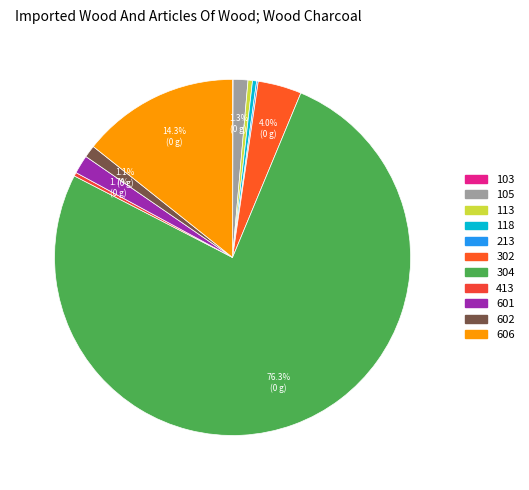

True or false: 413 accounts for 13% of the total.

False